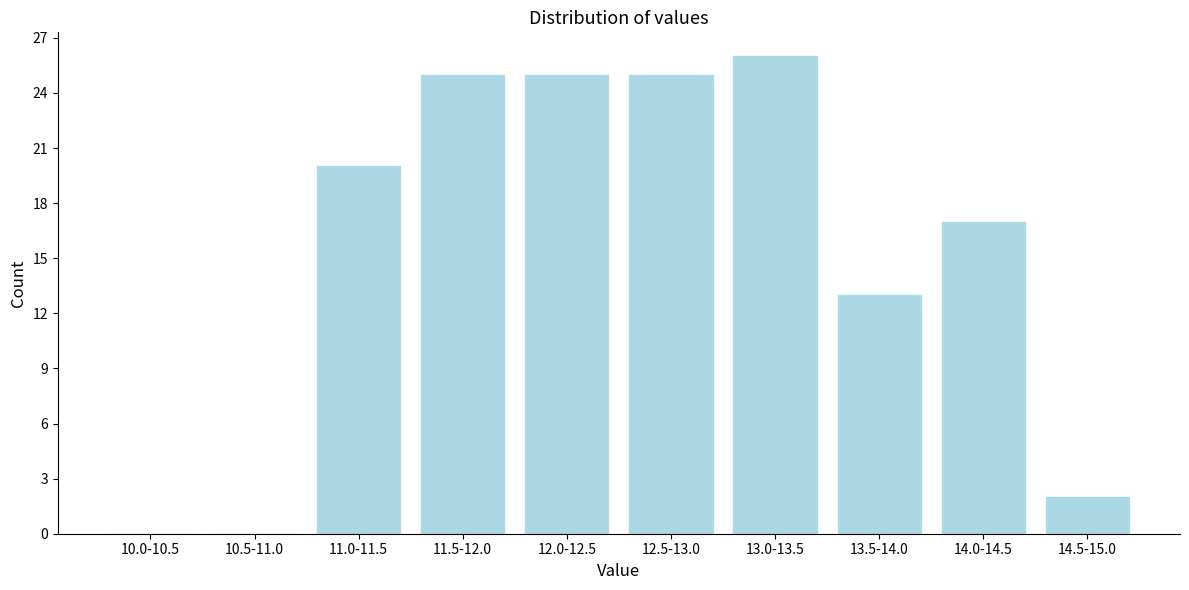

Reading left to right, list all the values displayed in this chart.

10.0-10.5=0	10.5-11.0=0	11.0-11.5=20	11.5-12.0=25	12.0-12.5=25	12.5-13.0=25	13.0-13.5=26	13.5-14.0=13	14.0-14.5=17	14.5-15.0=2